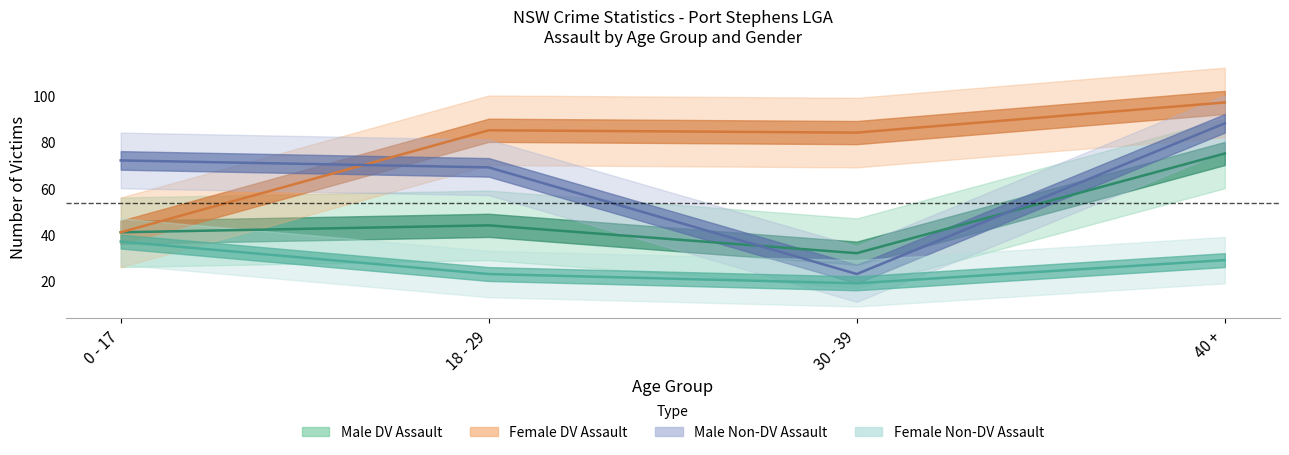

Where is the first local minimum for Male Non-DV Assault?

30 - 39